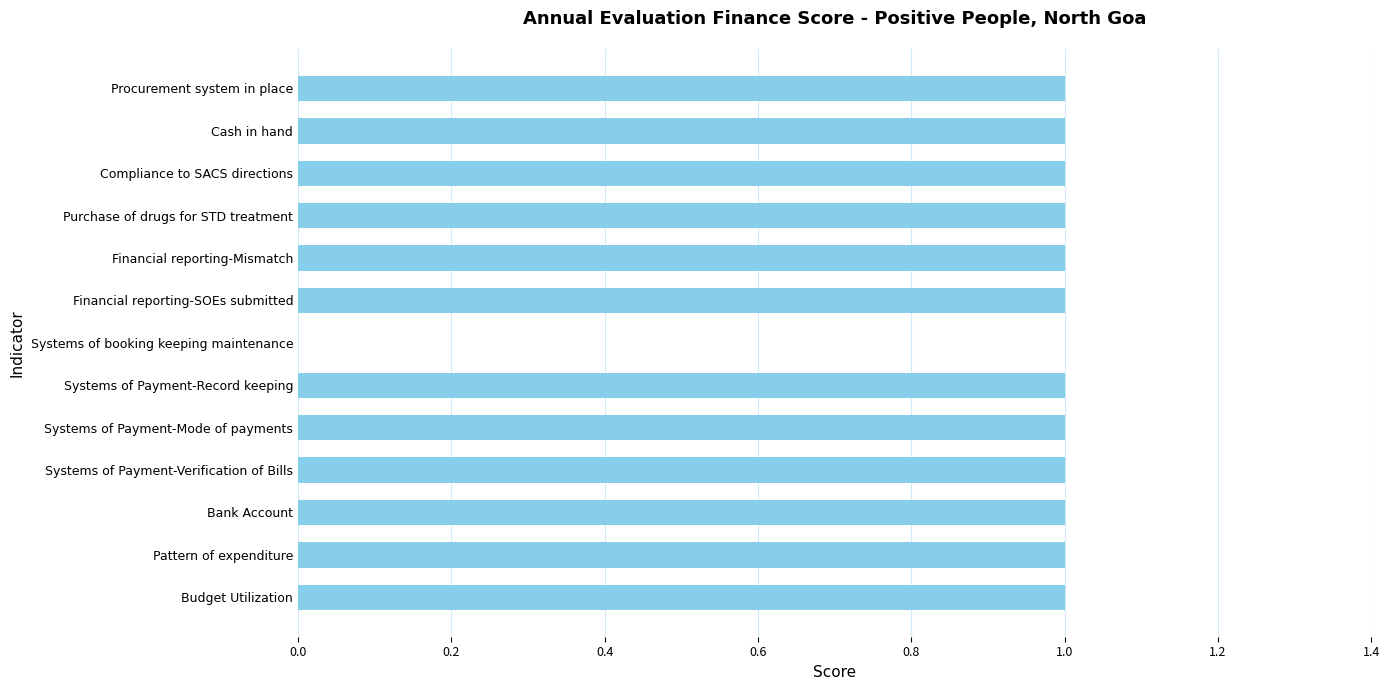

Is it true that the value at Systems of Payment-Record keeping is 1?

True